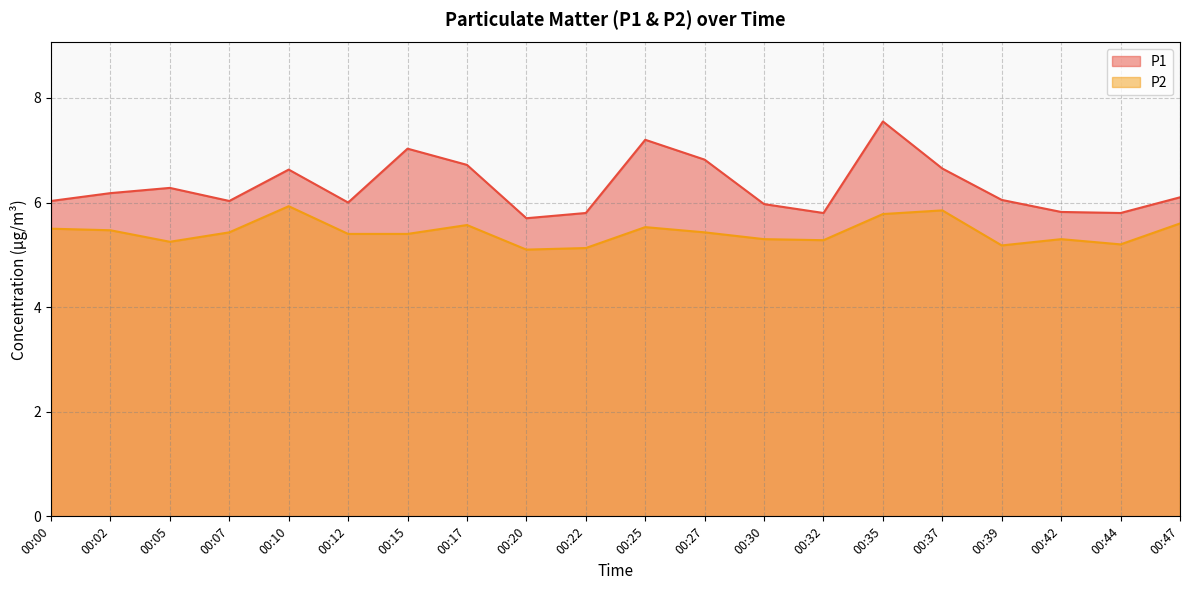

How many lines are shown in the chart?

2